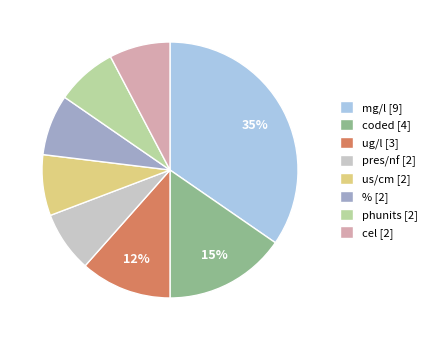

How many slices are in this pie chart?

8